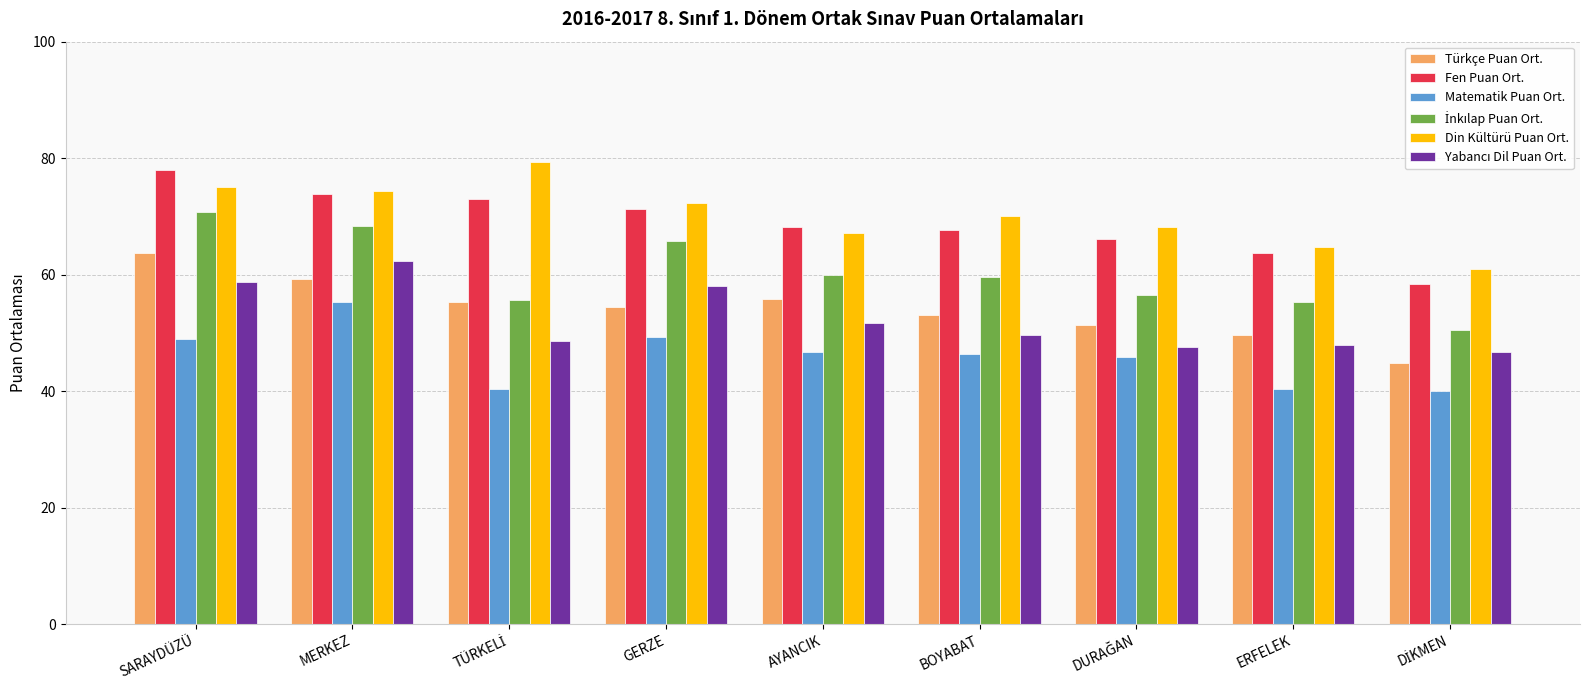

What is the sum of the Din Kültürü Puan Ort. values at ERFELEK and MERKEZ?

139.2